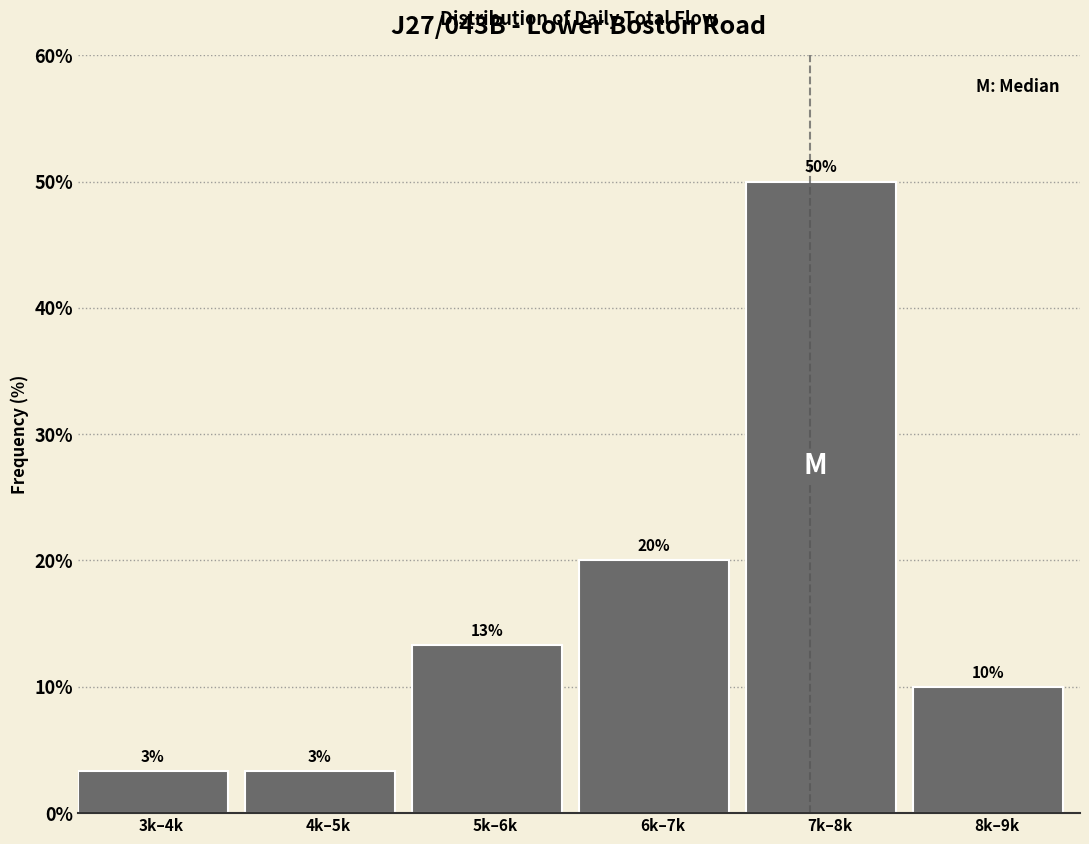

True or false: the data shows 28.8 at 6k–7k.

False